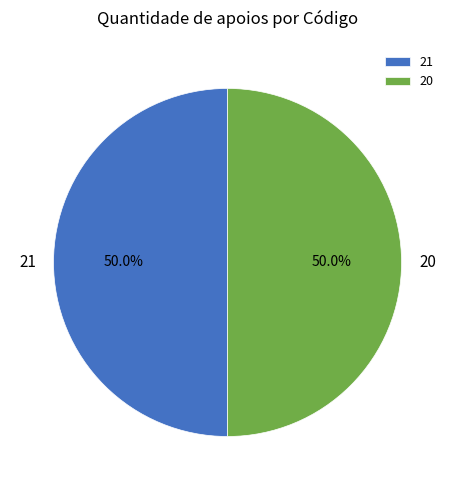

What is the ratio of the value at 21 to the value at 20?

1.0